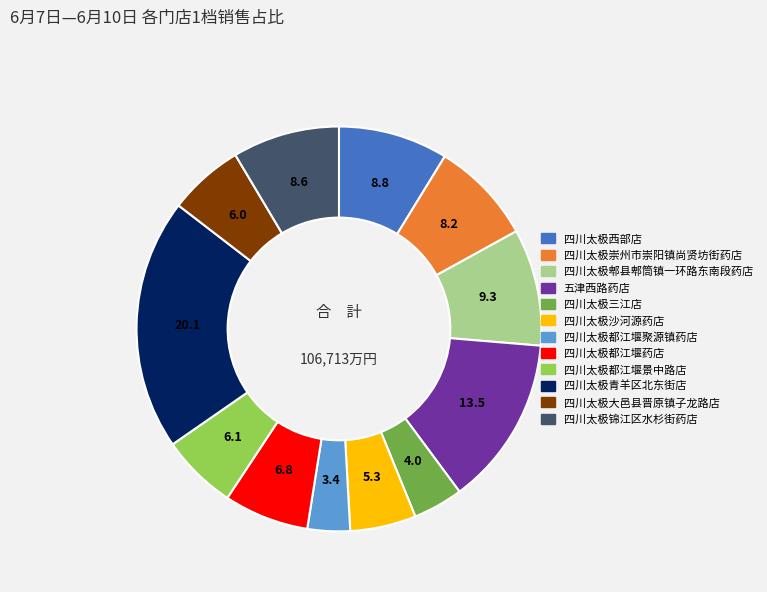

Does 四川太极郫县郫筒镇一环路东南段药店 account for over 50% of the chart?

No